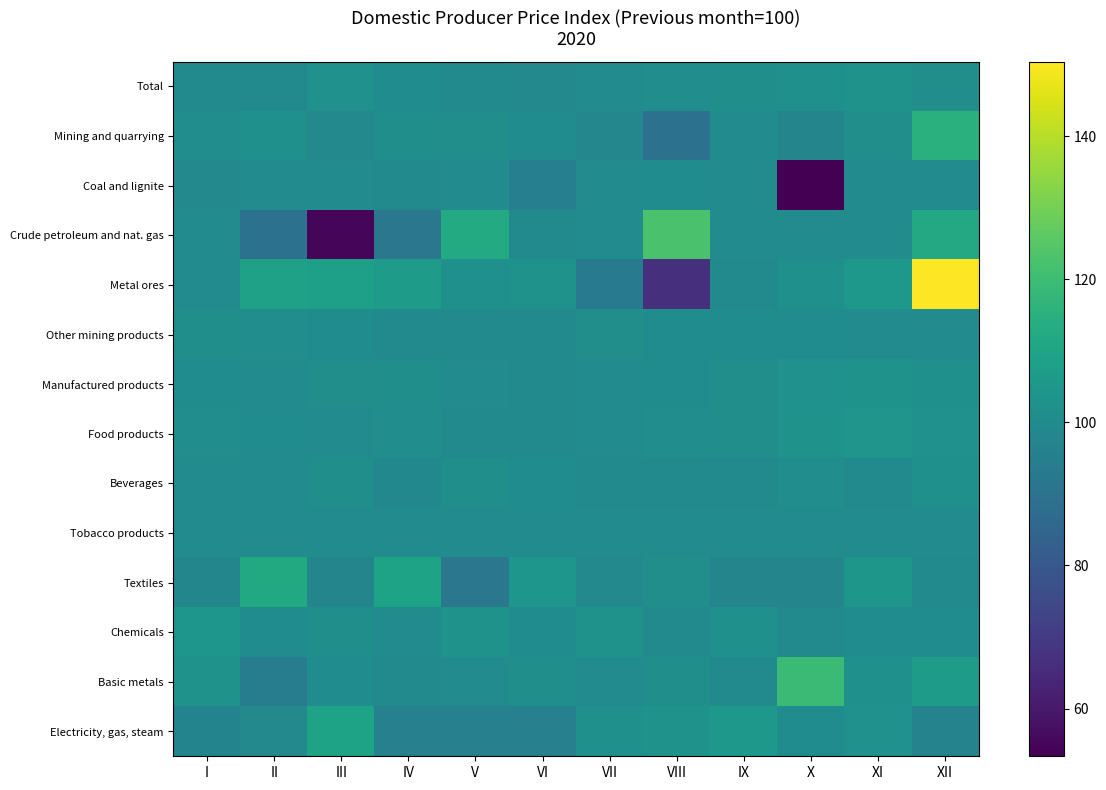

At V, list the series in order from smallest to largest.

Textiles, Electricity, gas, steam, Total, Food products, Other mining products, Coal and lignite, Tobacco products, Basic metals, Manufactured products, Mining and quarrying, Beverages, Metal ores, Chemicals, Crude petroleum and nat. gas